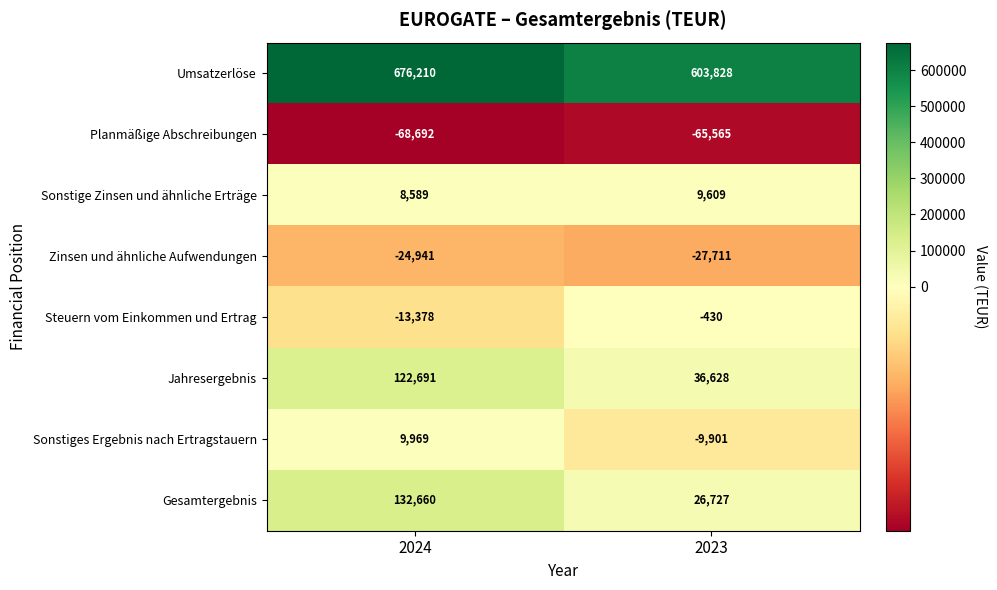

How many values in Sonstiges Ergebnis nach Ertragstauern are above zero?

1